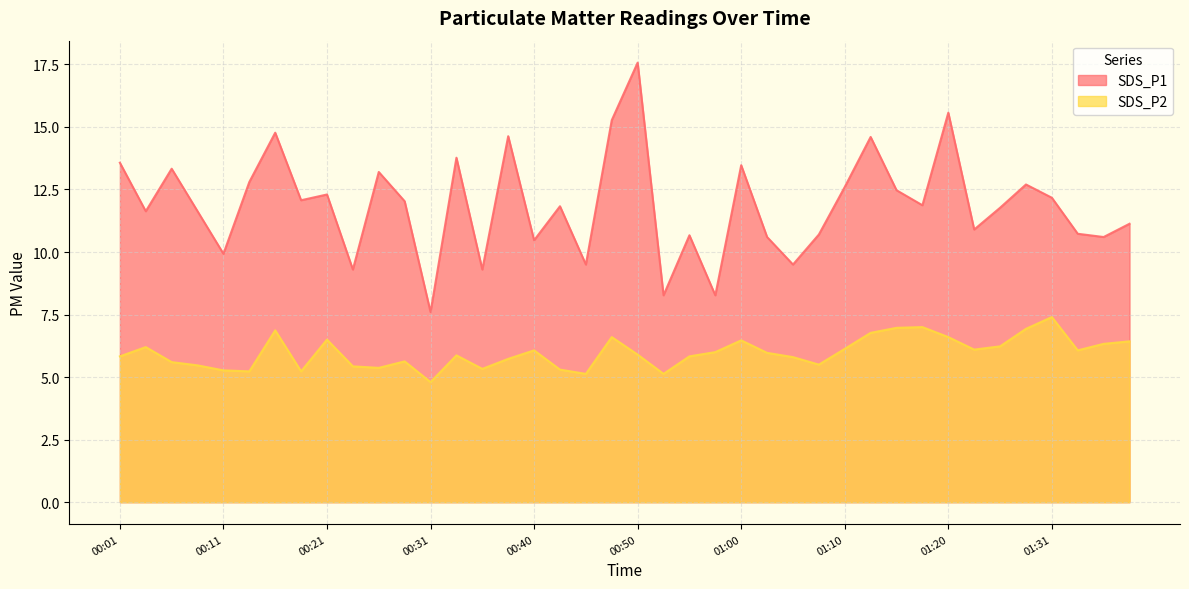

At which label does SDS_P2 reach its minimum?

00:31